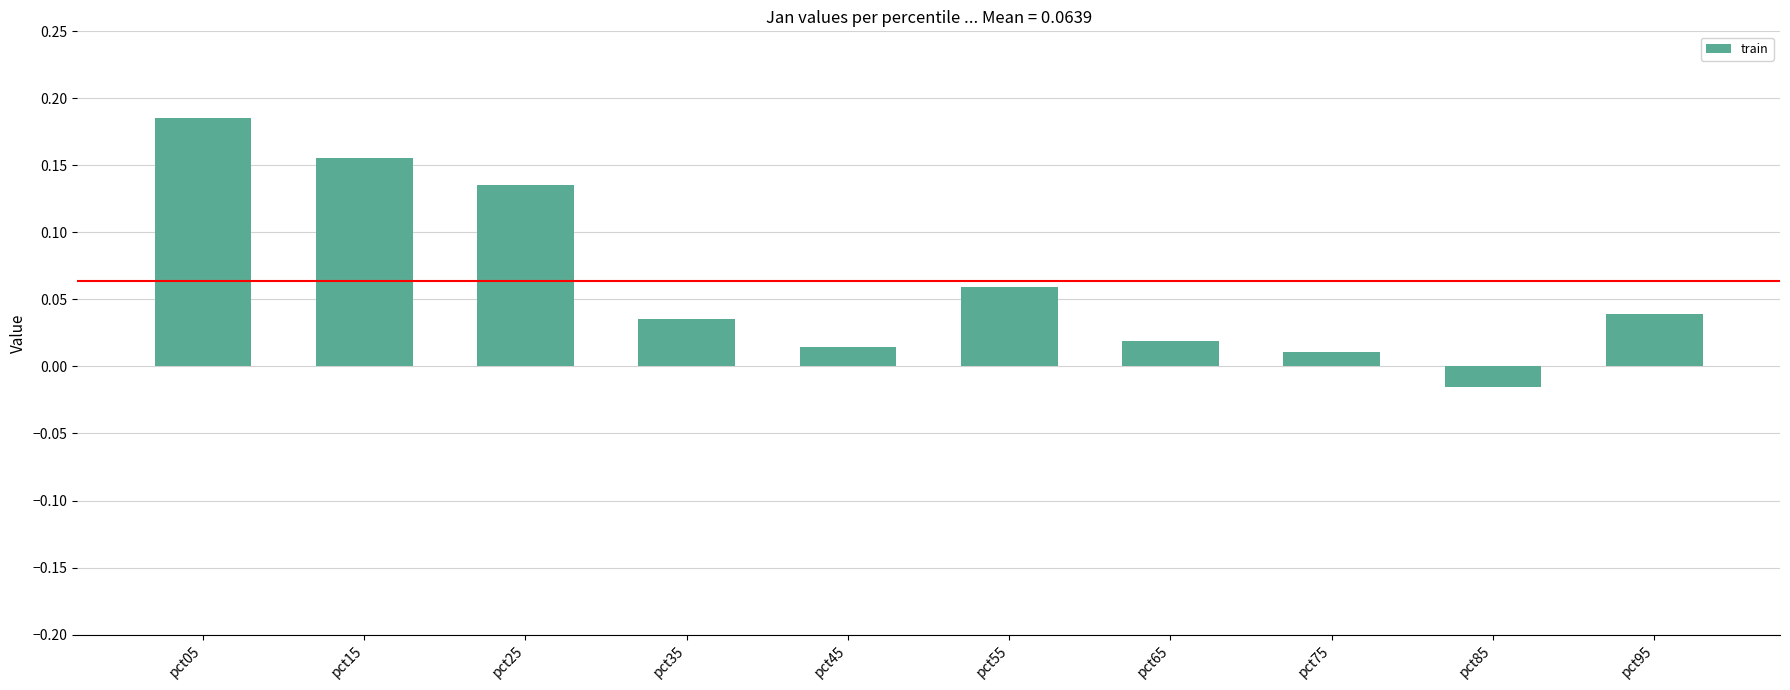

Where does the data first go above 0?

pct05